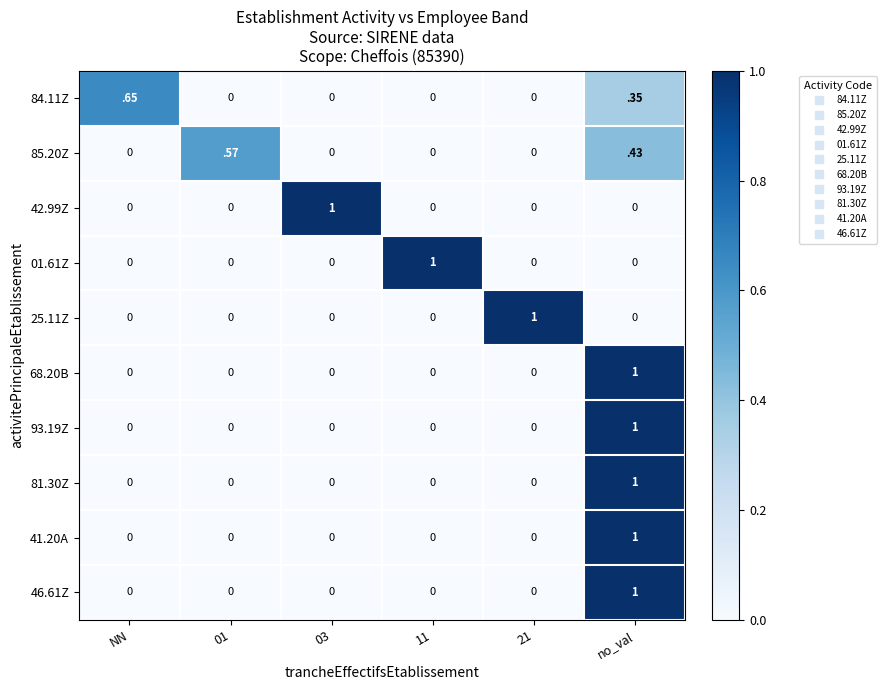

The value of 41.20A at 11 is -0.7. True or false?

False